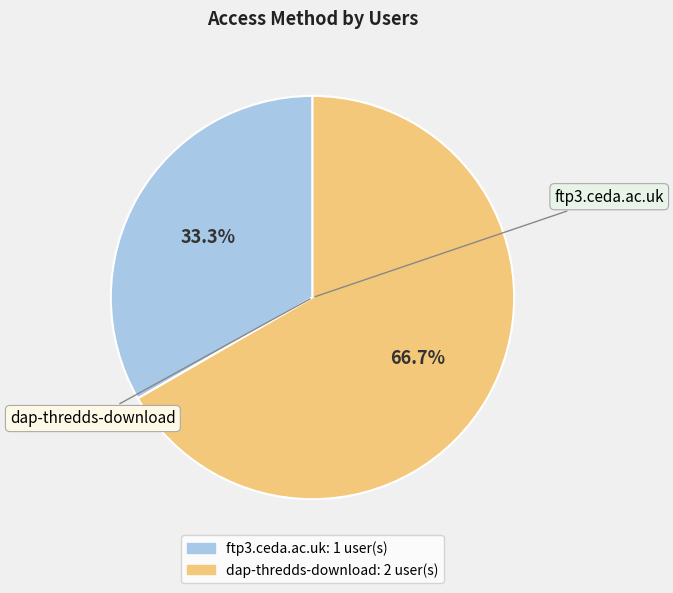

Count the number of slices in the pie.

2